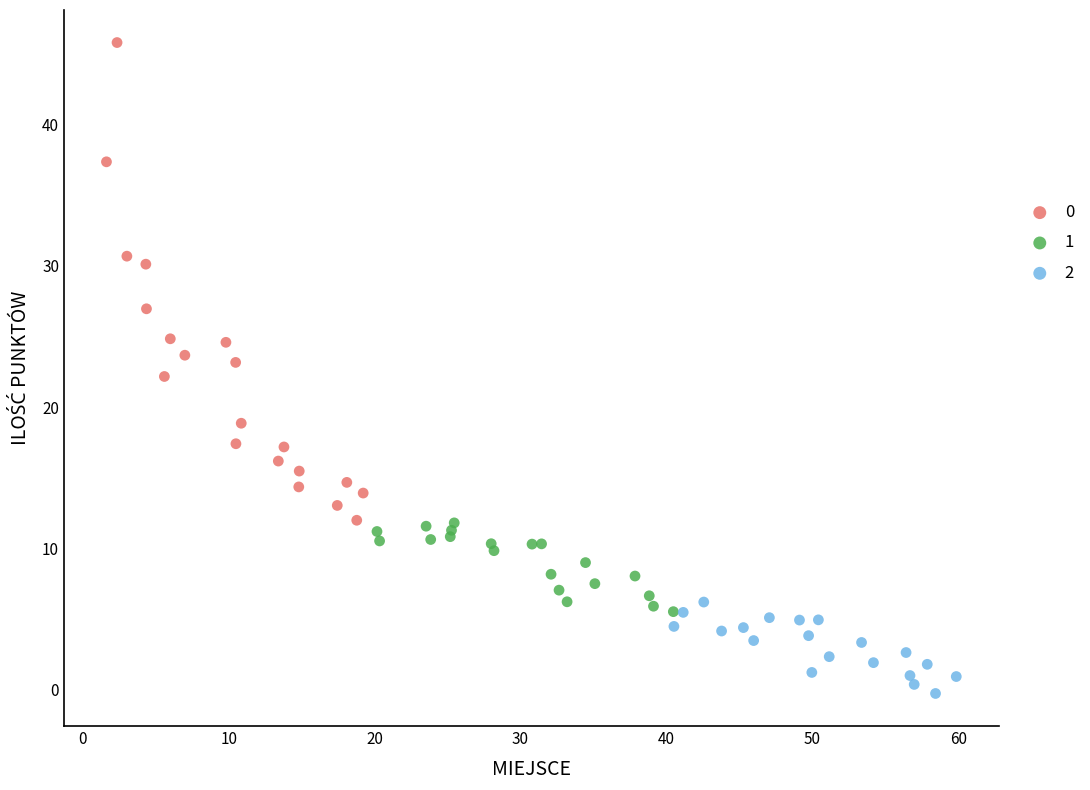

What are all the series names shown in the legend?

0, 1, 2